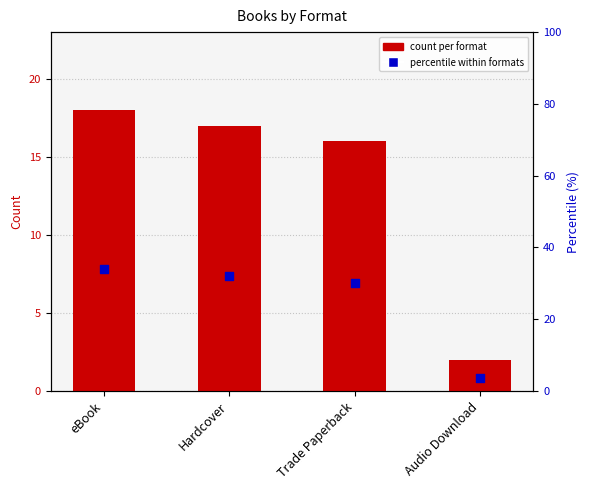

What is the total value across all series at Hardcover?

49.1